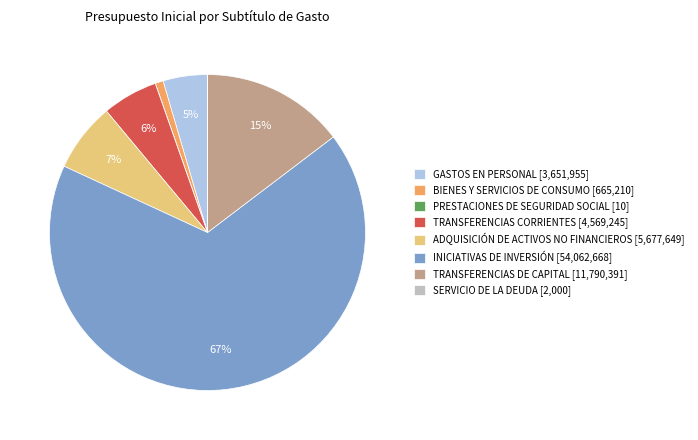

To the nearest percent, what is the difference between the TRANSFERENCIAS CORRIENTES [4,569,245] and BIENES Y SERVICIOS DE CONSUMO [665,210] slice percentages?

5%